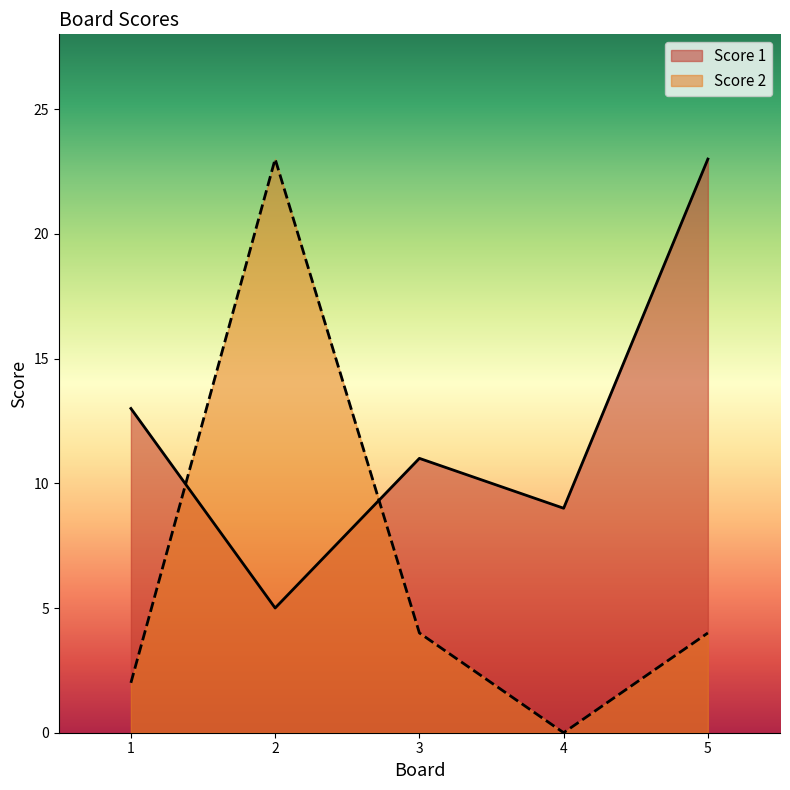

After their last crossing, which series has the higher values: Score 1 or Score 2?

Score 1